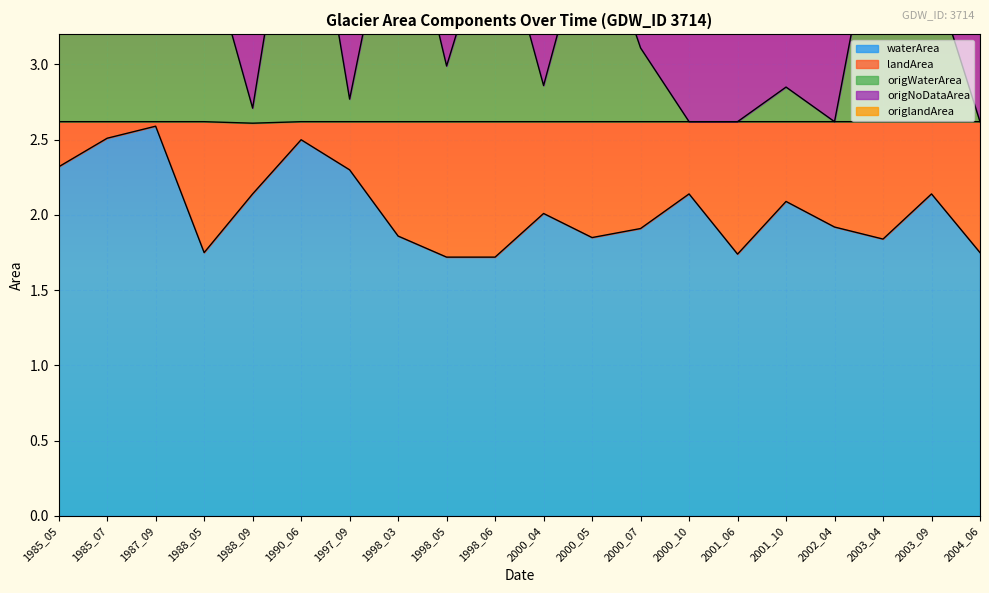

Read the waterArea value at 1997_09.

2.3